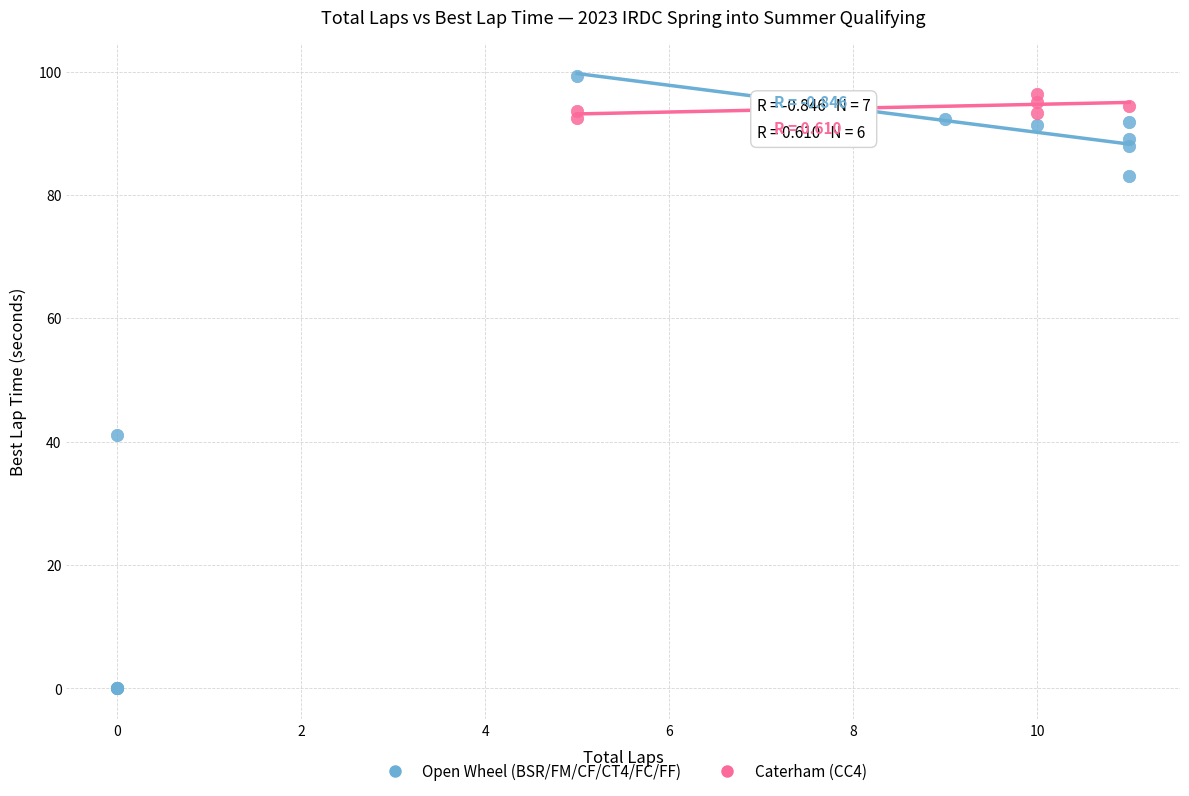

Which series has the largest Y range (max minus min)?

Open Wheel (BSR/FM/CF/CT4/FC/FF)